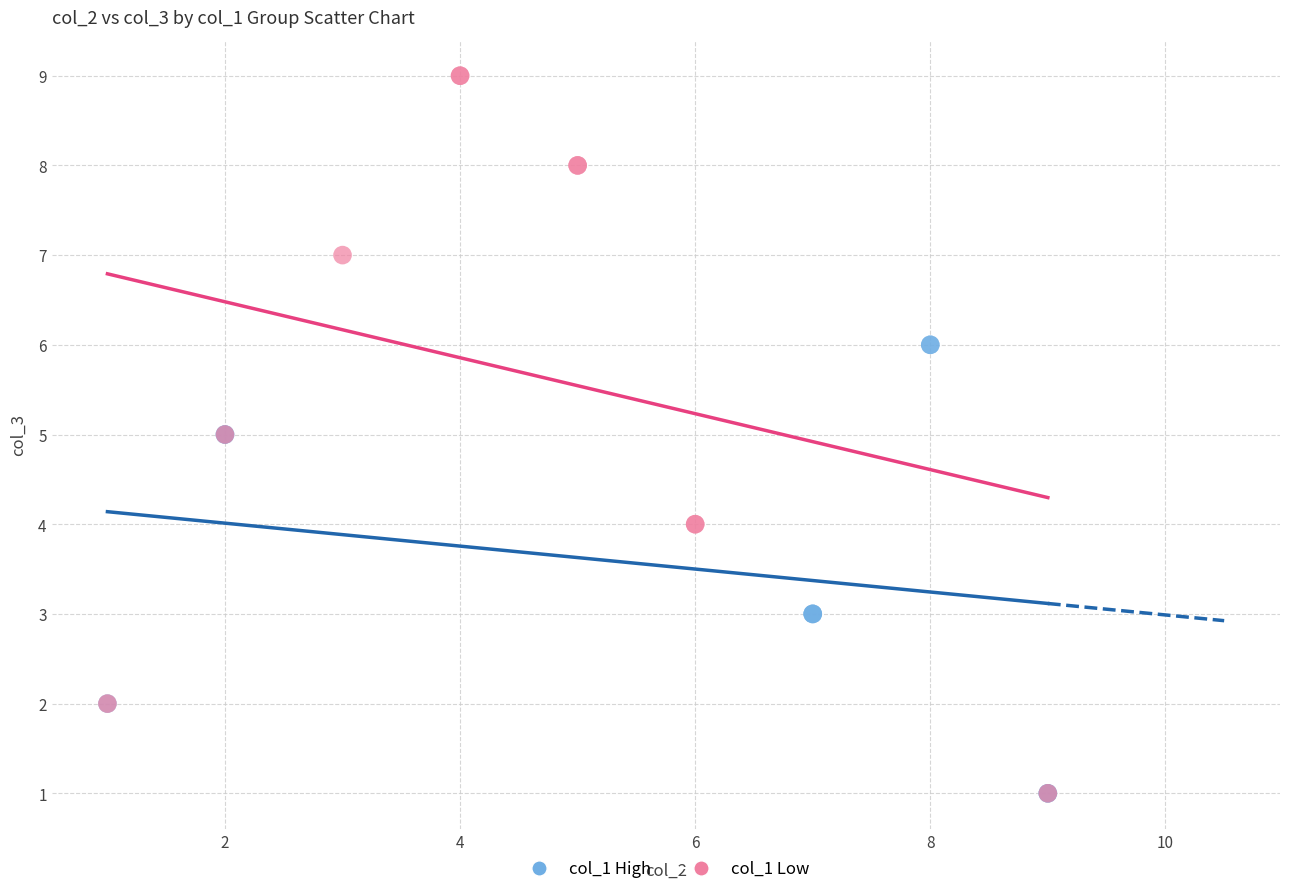

What are all the series names shown in the legend?

col_1 High, col_1 Low